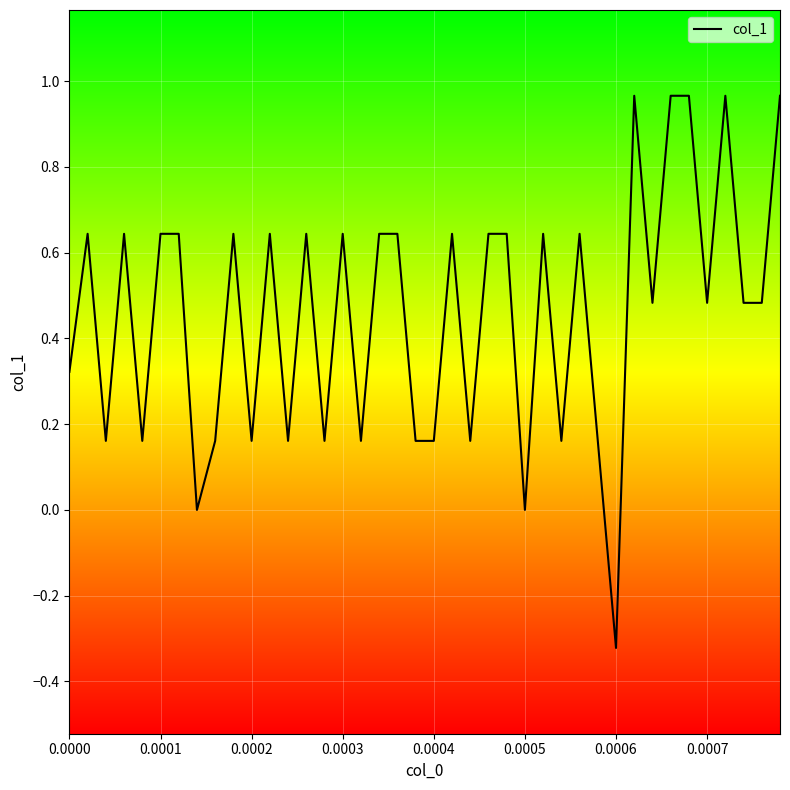

The value at 0.0005 is 0.6. True or false?

False